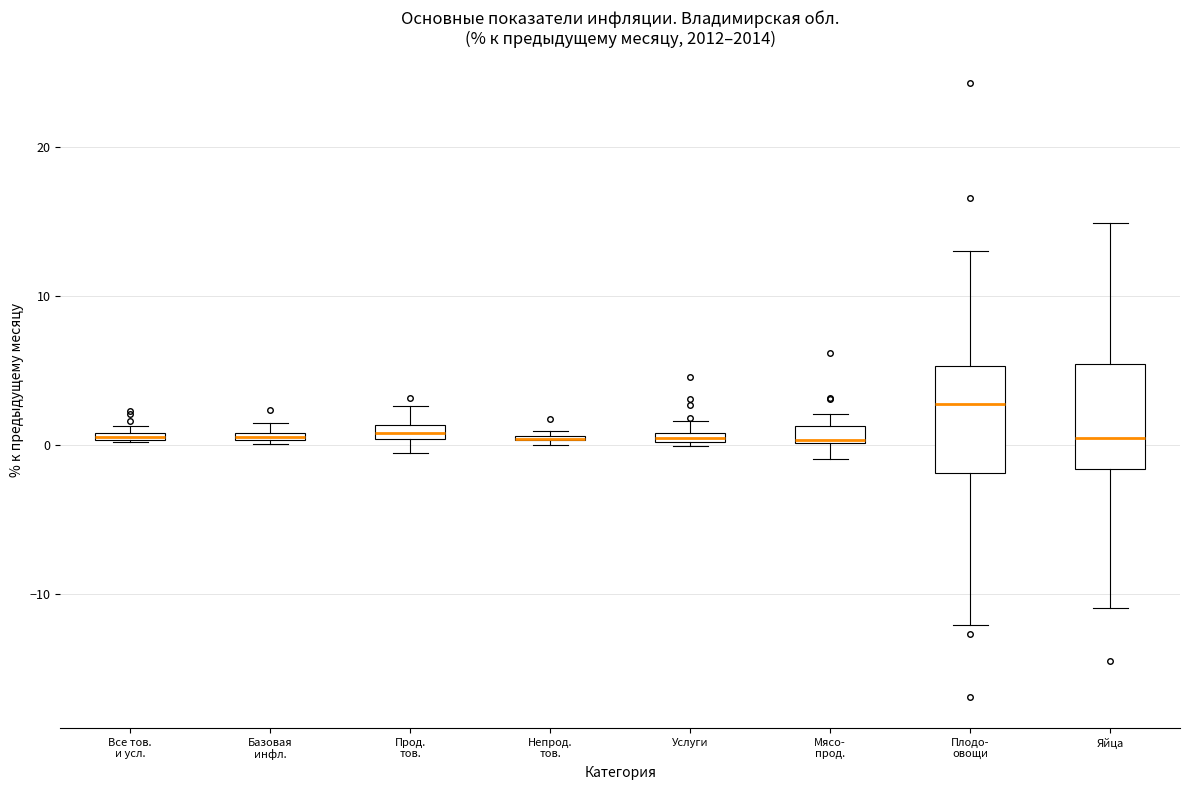

Where is the lower edge of the box for Базовая инфл. on the y-axis? The values are not printed on the chart, so give them approximately, as read against the axis.

0